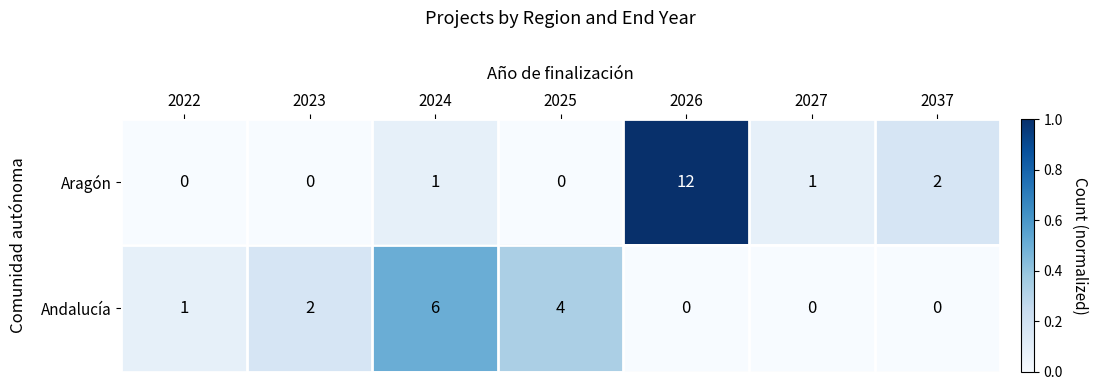

What is the spread (max minus min) of values at 2027?

1